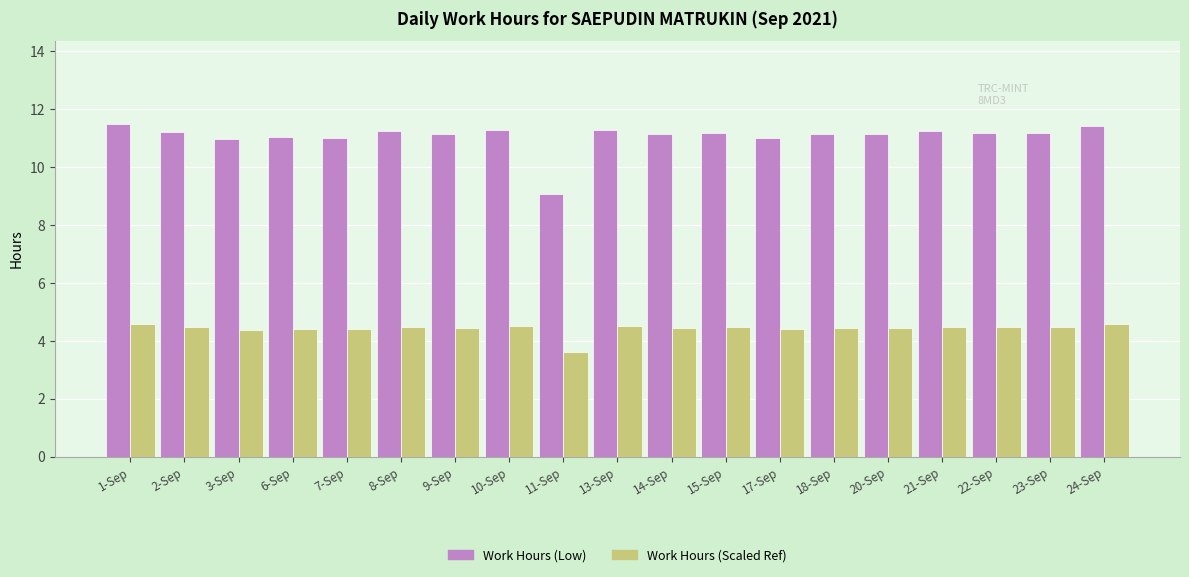

At which label does Work Hours (Scaled Ref) first exceed 4?

1-Sep